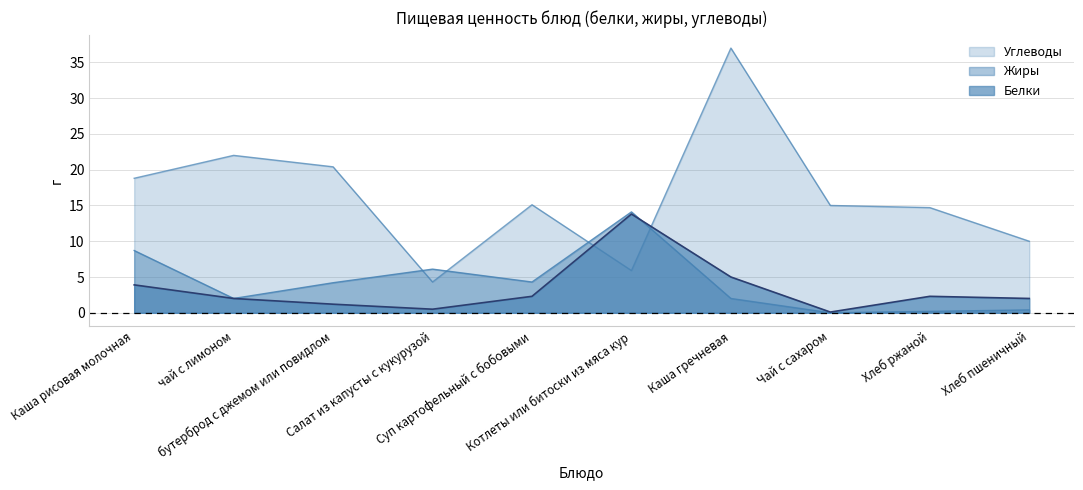

What are all the series names shown in the legend?

Белки, Жиры, Углеводы